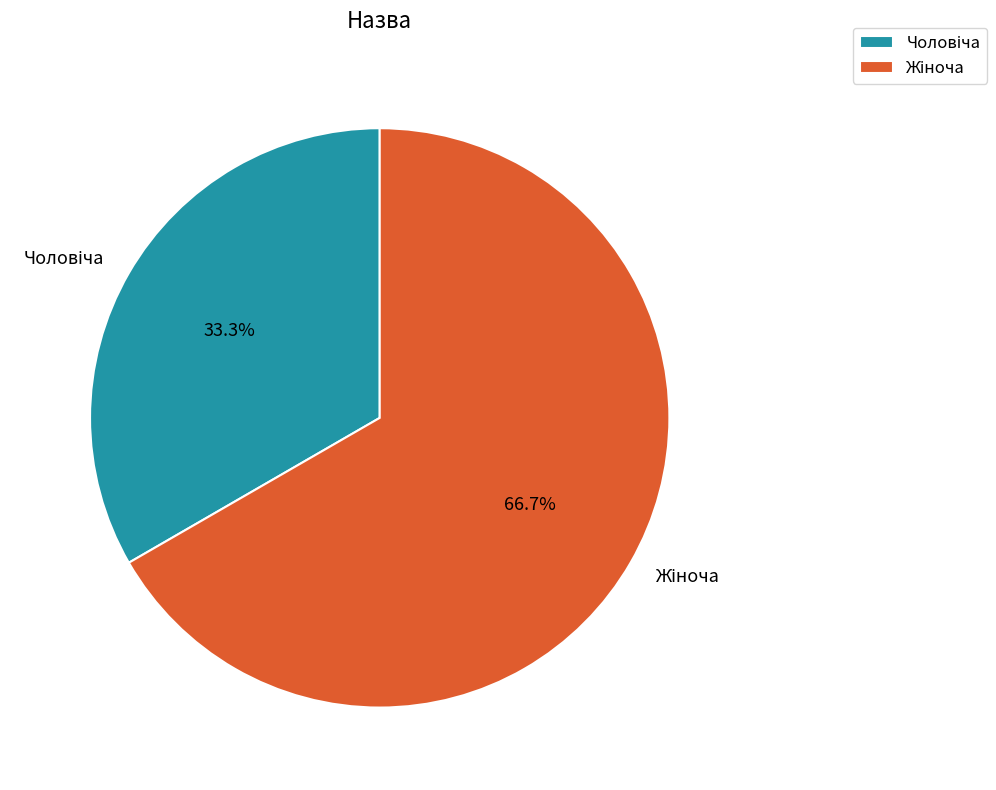

Is there a majority slice in this chart?

Yes